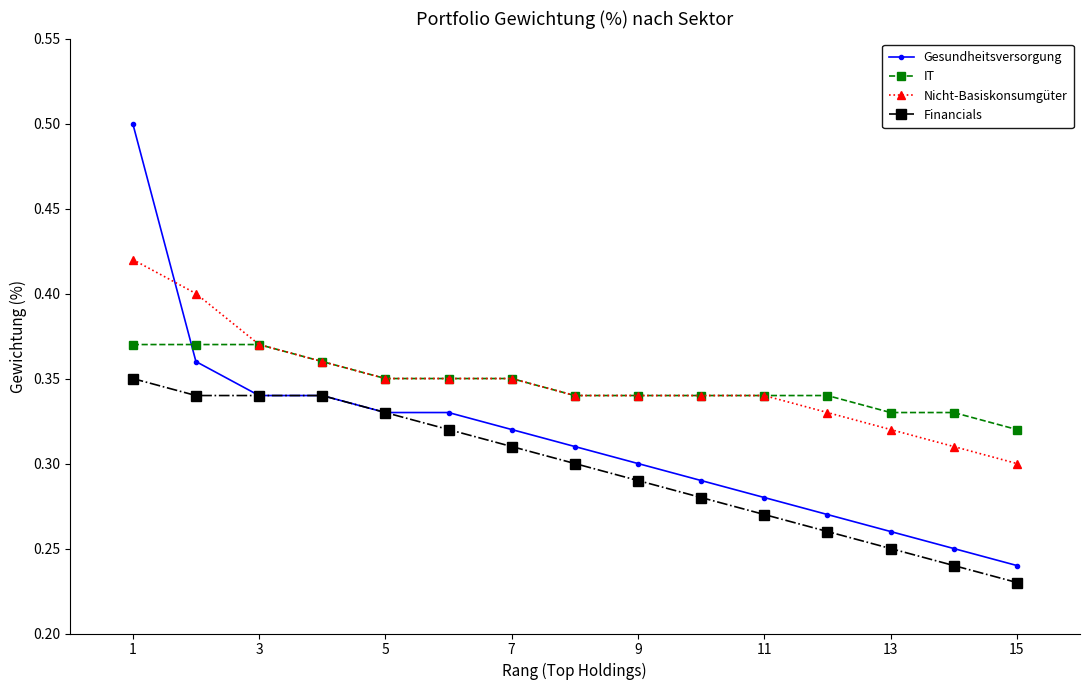

At how many categories does at least one series exceed 0?

15